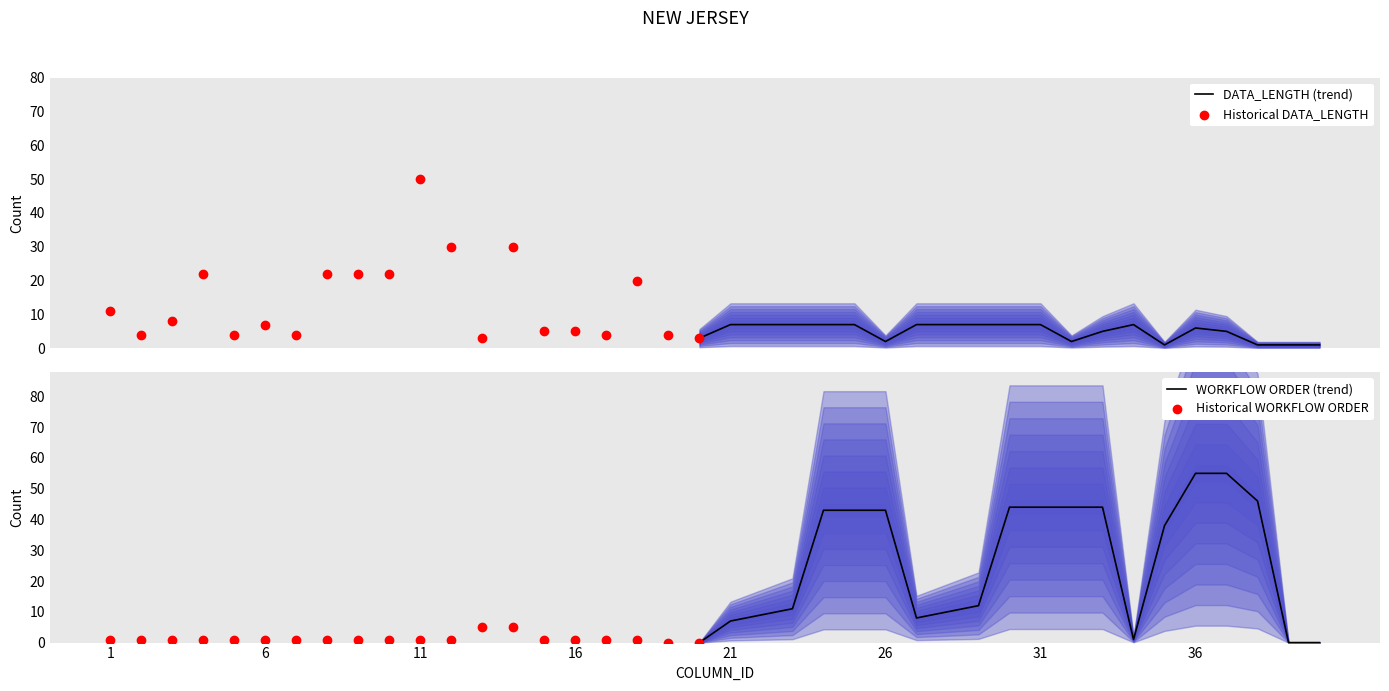

Which series contains the highest Y value?

WORKFLOW ORDER